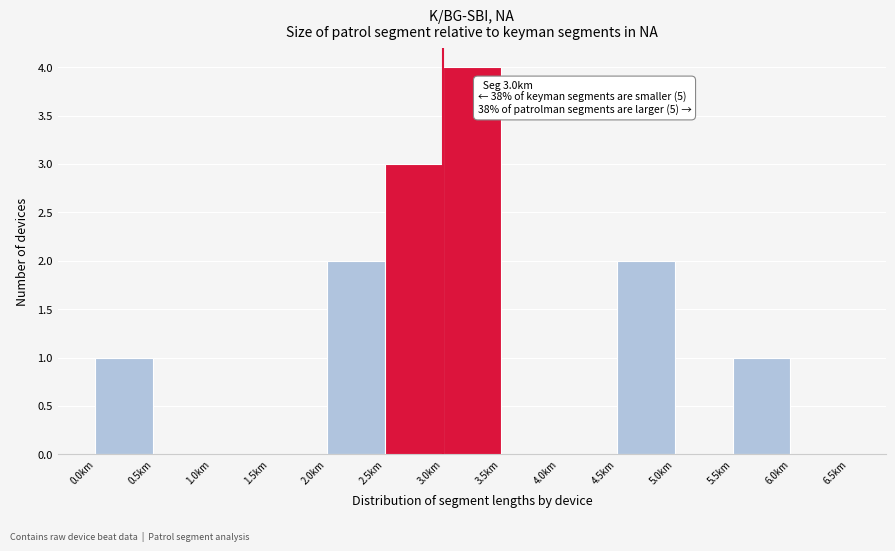

Which range on the x-axis has the tallest bar?

3.0 to 3.5